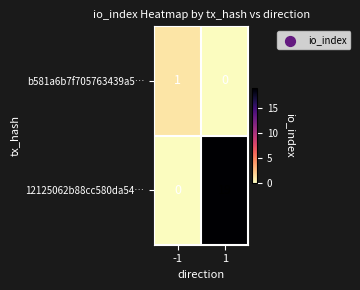

What is the sum of all 12125062b88cc580da54… values?

19